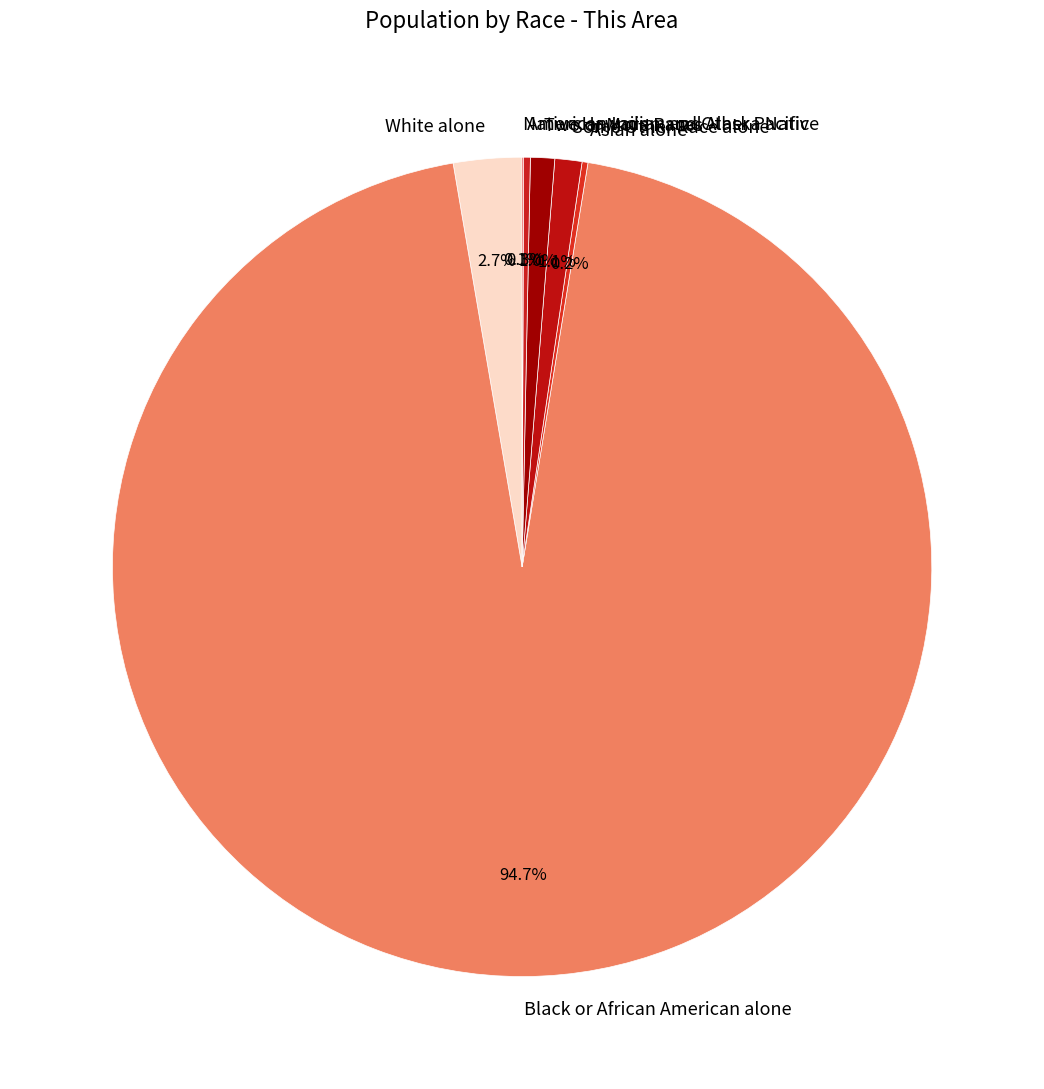

Which has a higher value, White alone or Some Other Race alone?

White alone